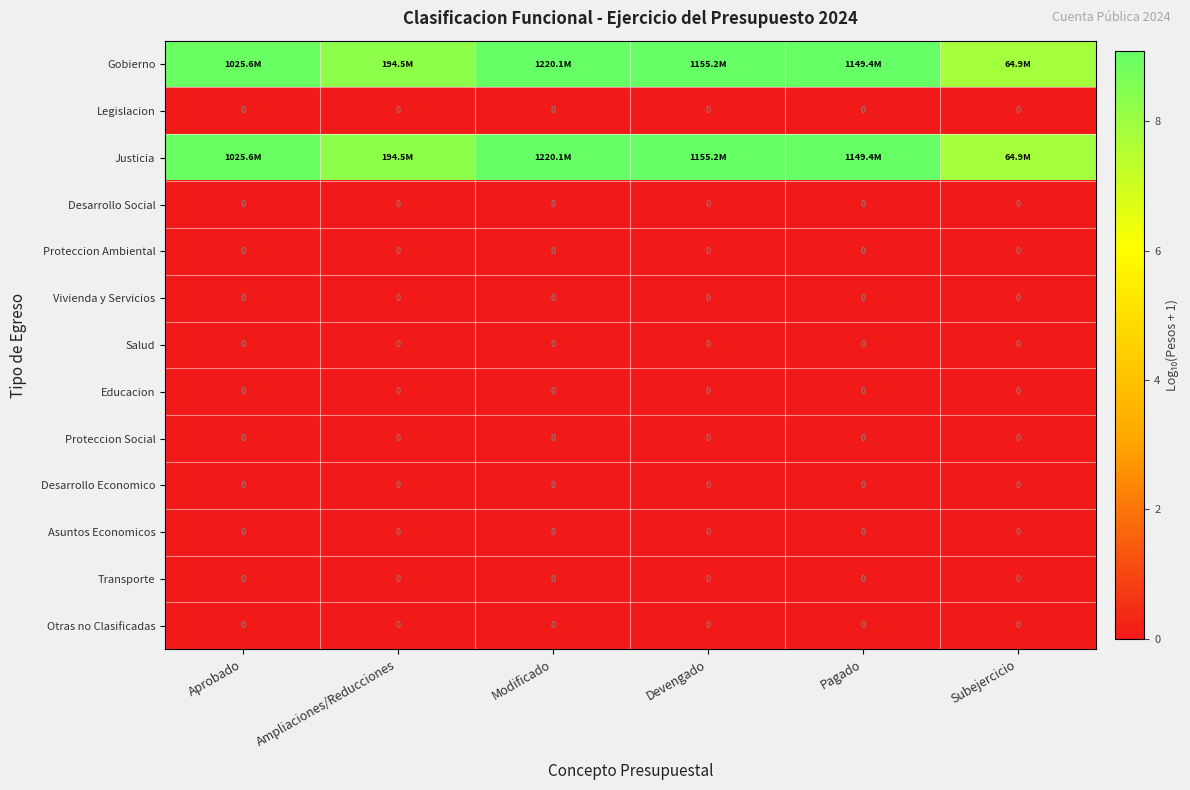

List the labels in order of Salud value, largest first.

Aprobado, Ampliaciones/Reducciones, Modificado, Devengado, Pagado, Subejercicio